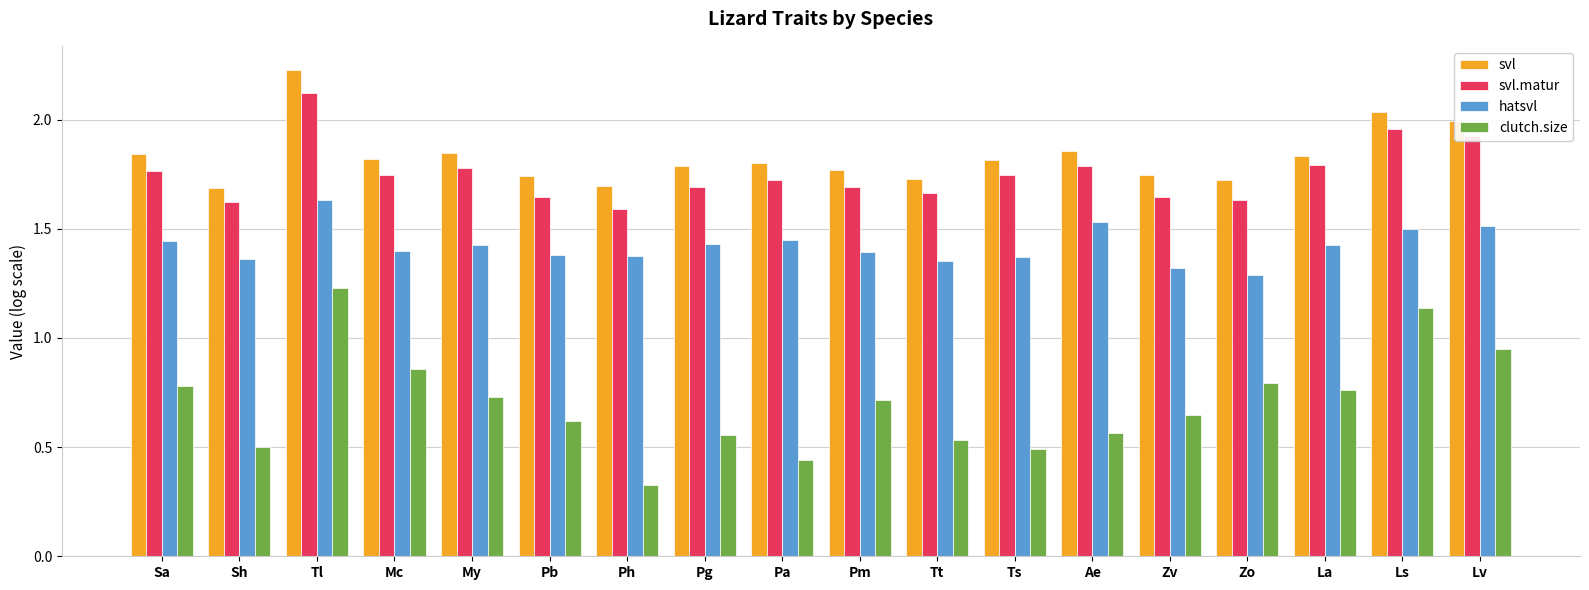

At Pg, list the series in order from smallest to largest.

clutch.size, hatsvl, svl.matur, svl